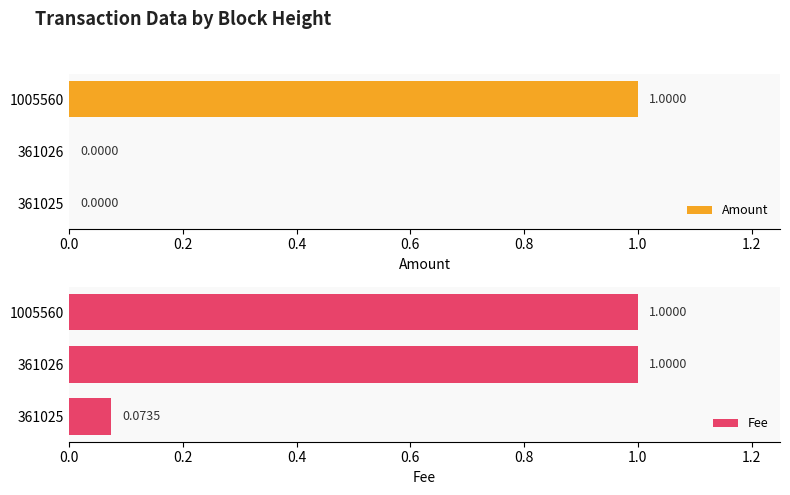

Does the chart contain stacked bars?

No